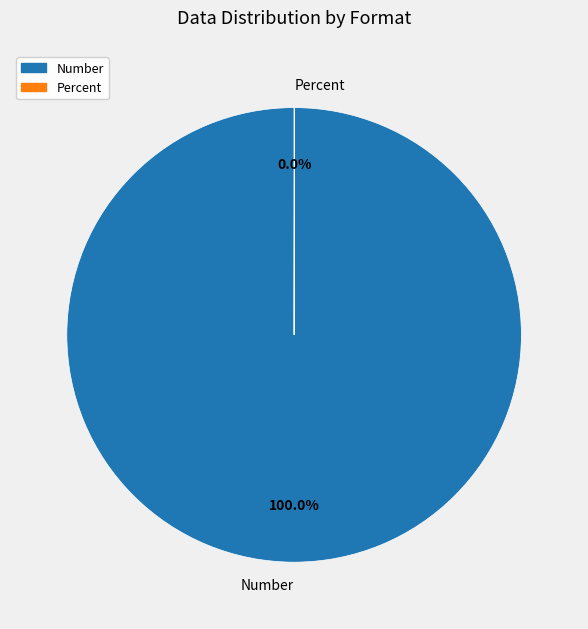

Is Number the majority of the pie?

Yes